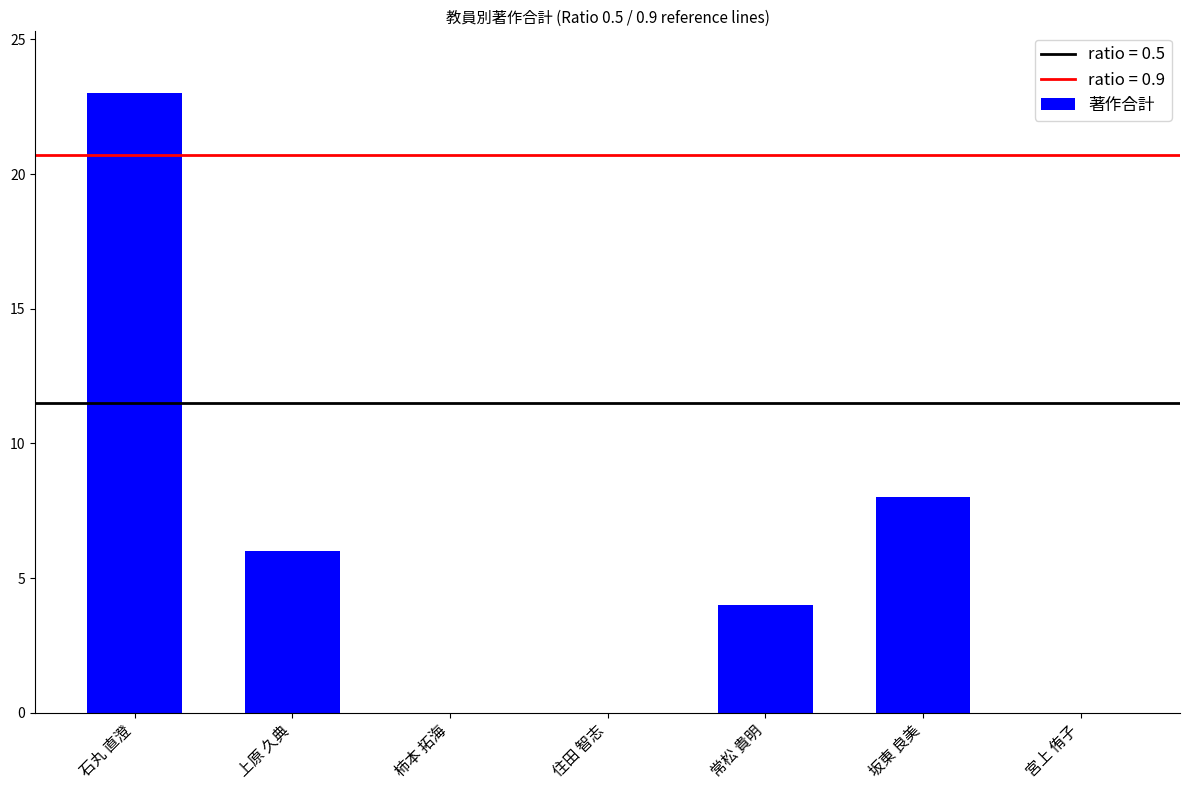

What is the greatest value displayed?

23